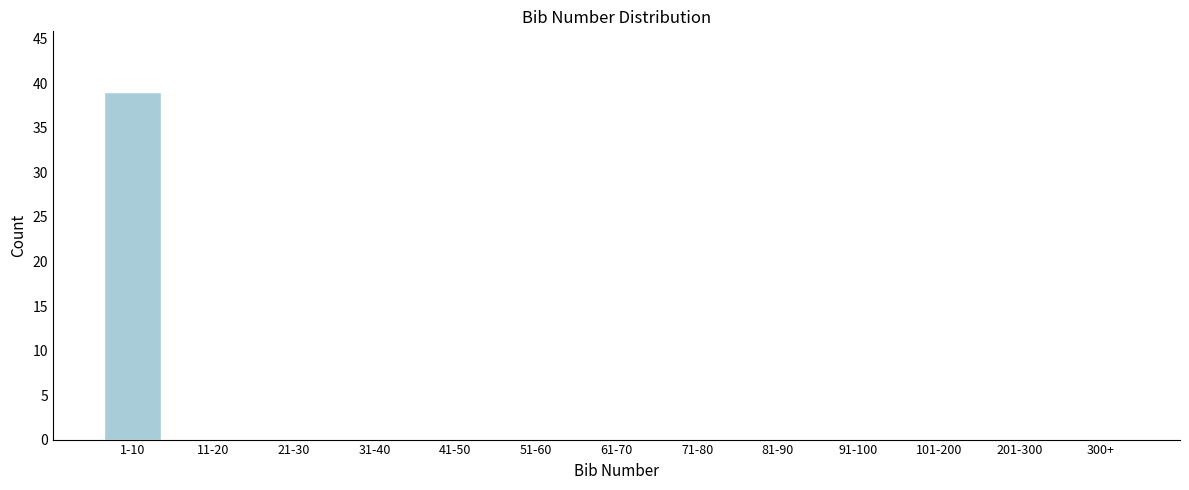

Reading left to right, transcribe all the data shown in this chart.

1-10=39	11-20=0	21-30=0	31-40=0	41-50=0	51-60=0	61-70=0	71-80=0	81-90=0	91-100=0	101-200=0	201-300=0	300+=0